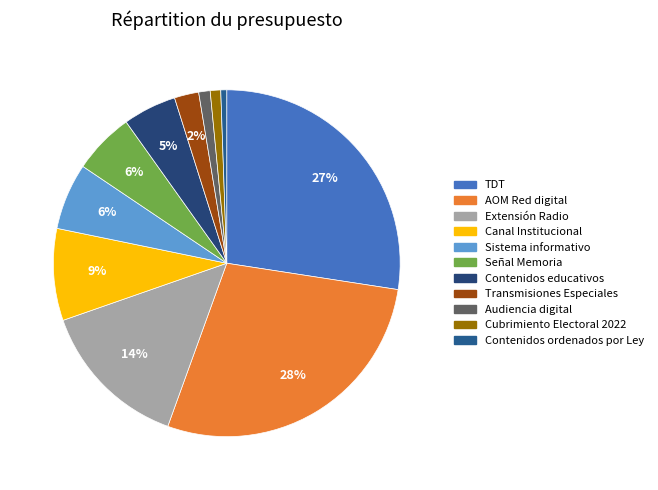

To the nearest percent, what is the average slice percentage?

9%